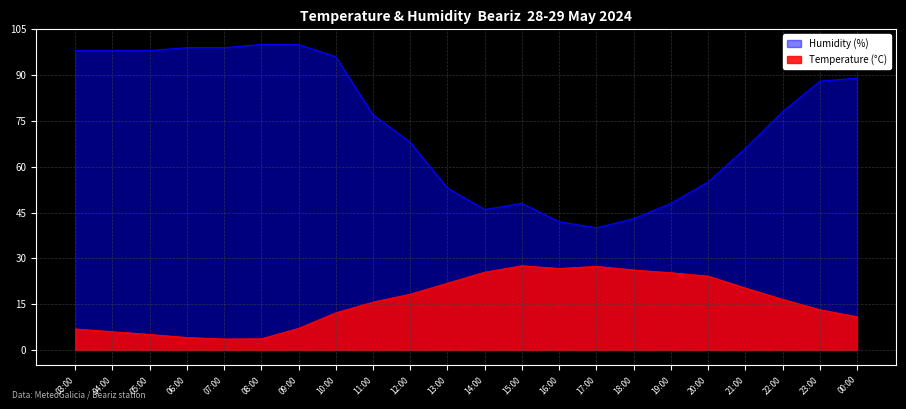

How many interior local peaks does the Temperature (°C) series have?

2